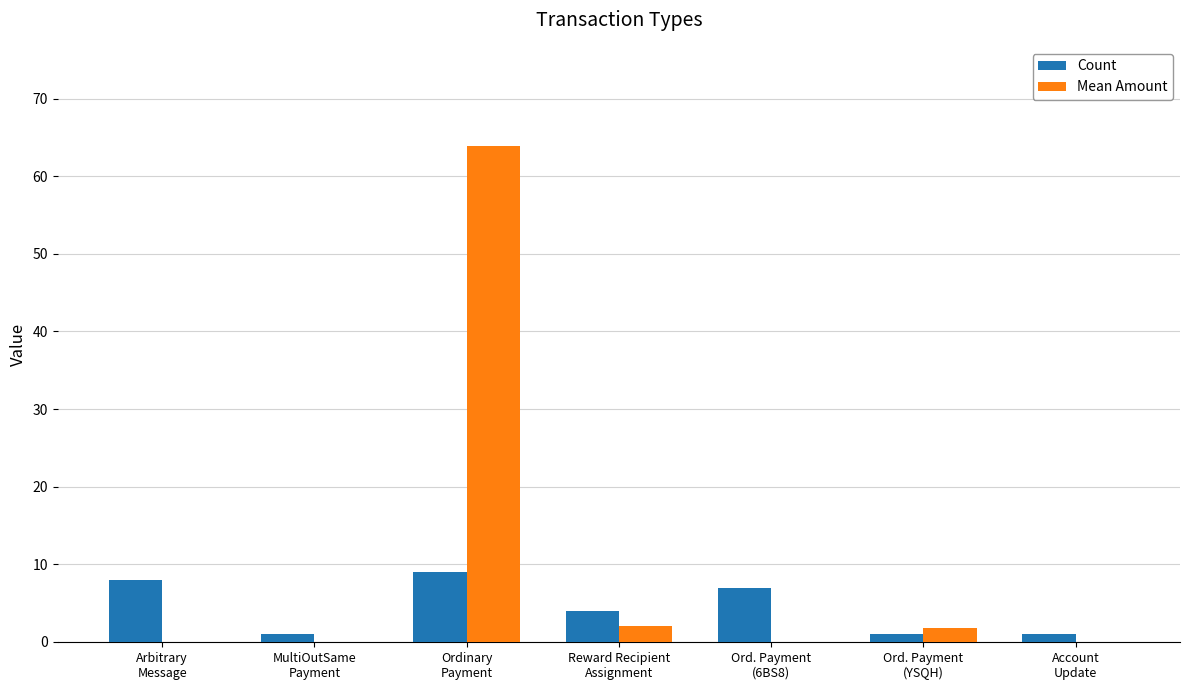

Which series has the largest total across all categories?

Mean Amount